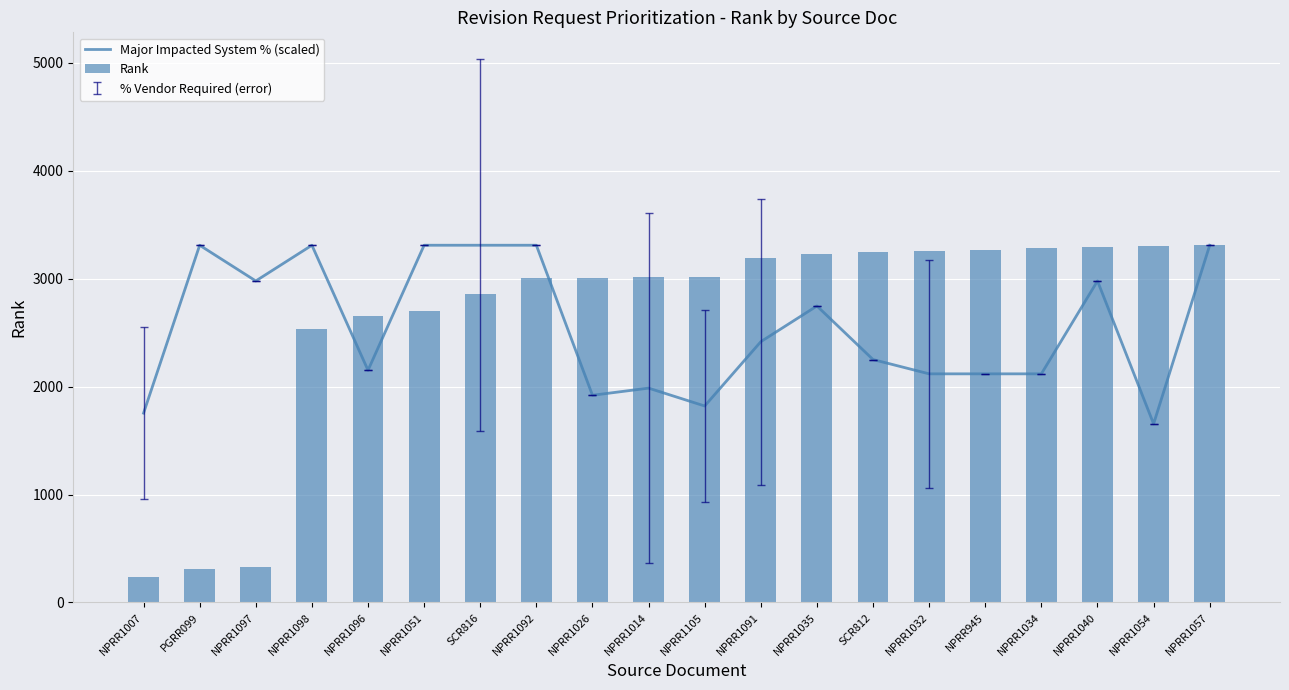

Which has a higher value, PGRR099 or NPRR1057?

PGRR099